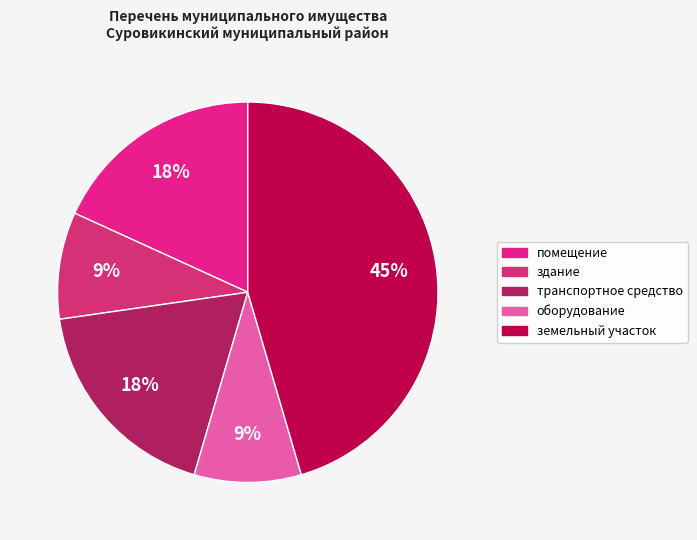

To the nearest percent, what is the combined percentage of оборудование and помещение?

27%